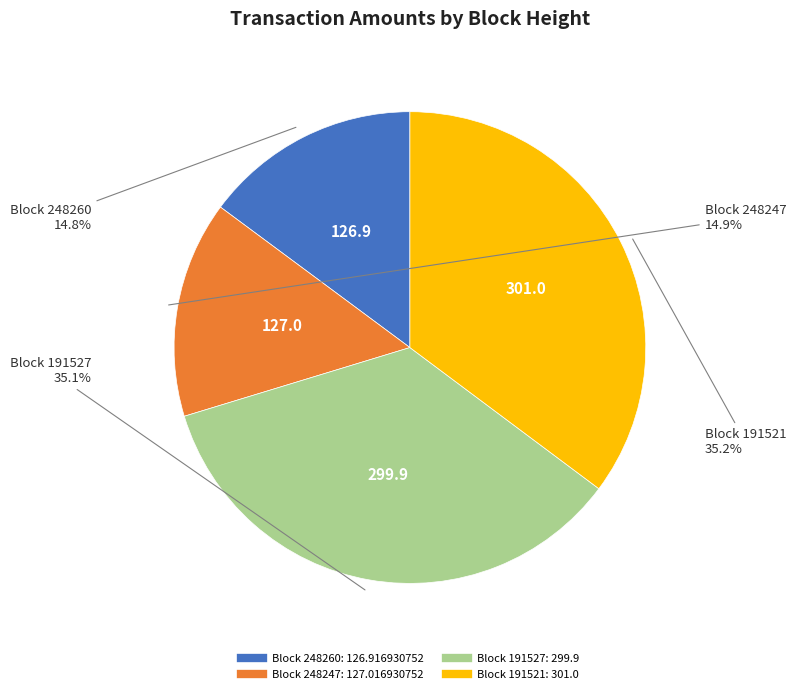

Does any single category account for the majority?

No